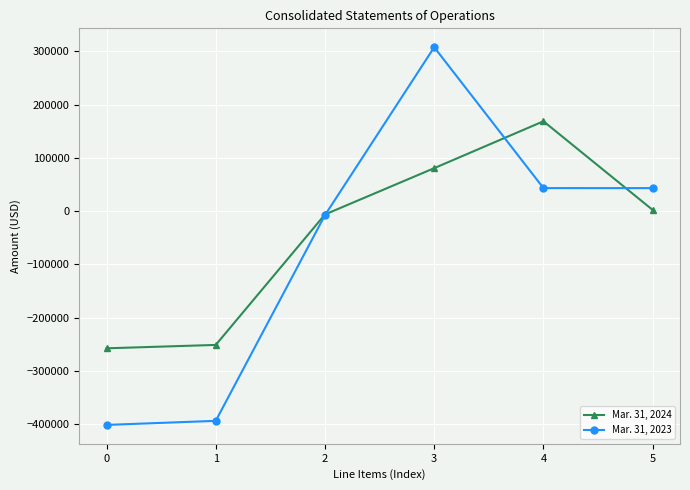

Which series has the largest range (max minus min)?

Mar. 31, 2023